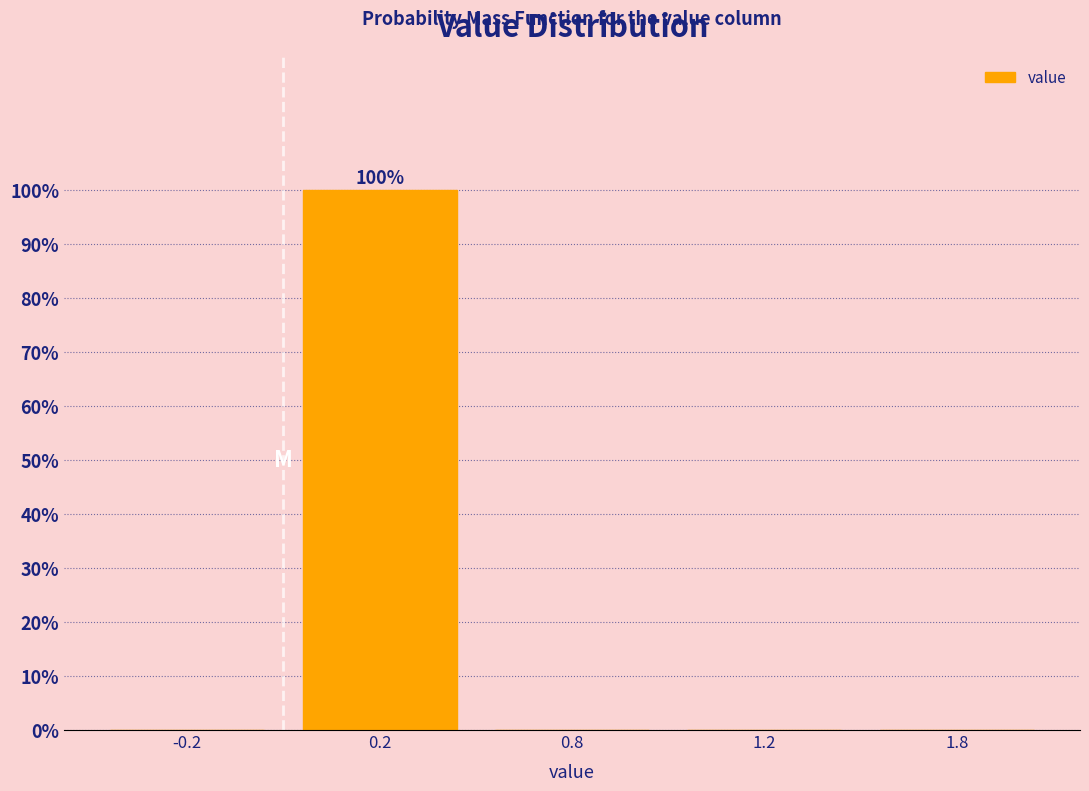

Are the bars horizontal?

No